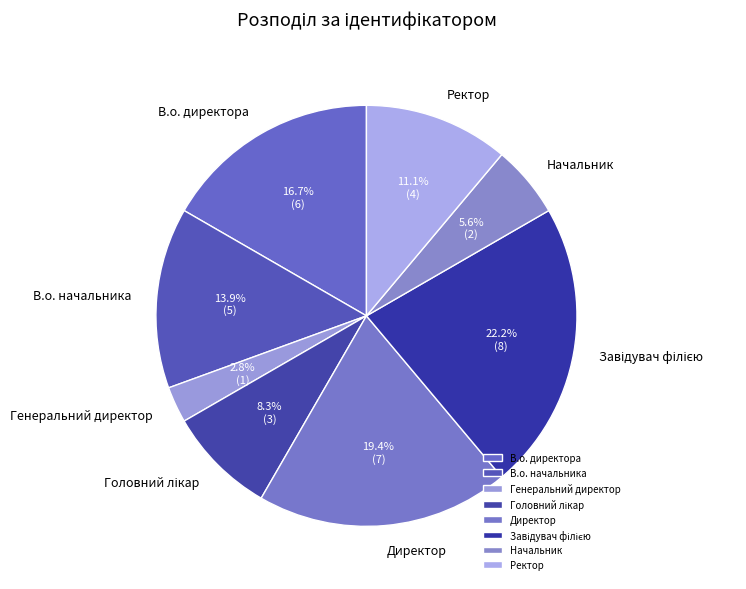

Which slice is the smallest?

Генеральний директор